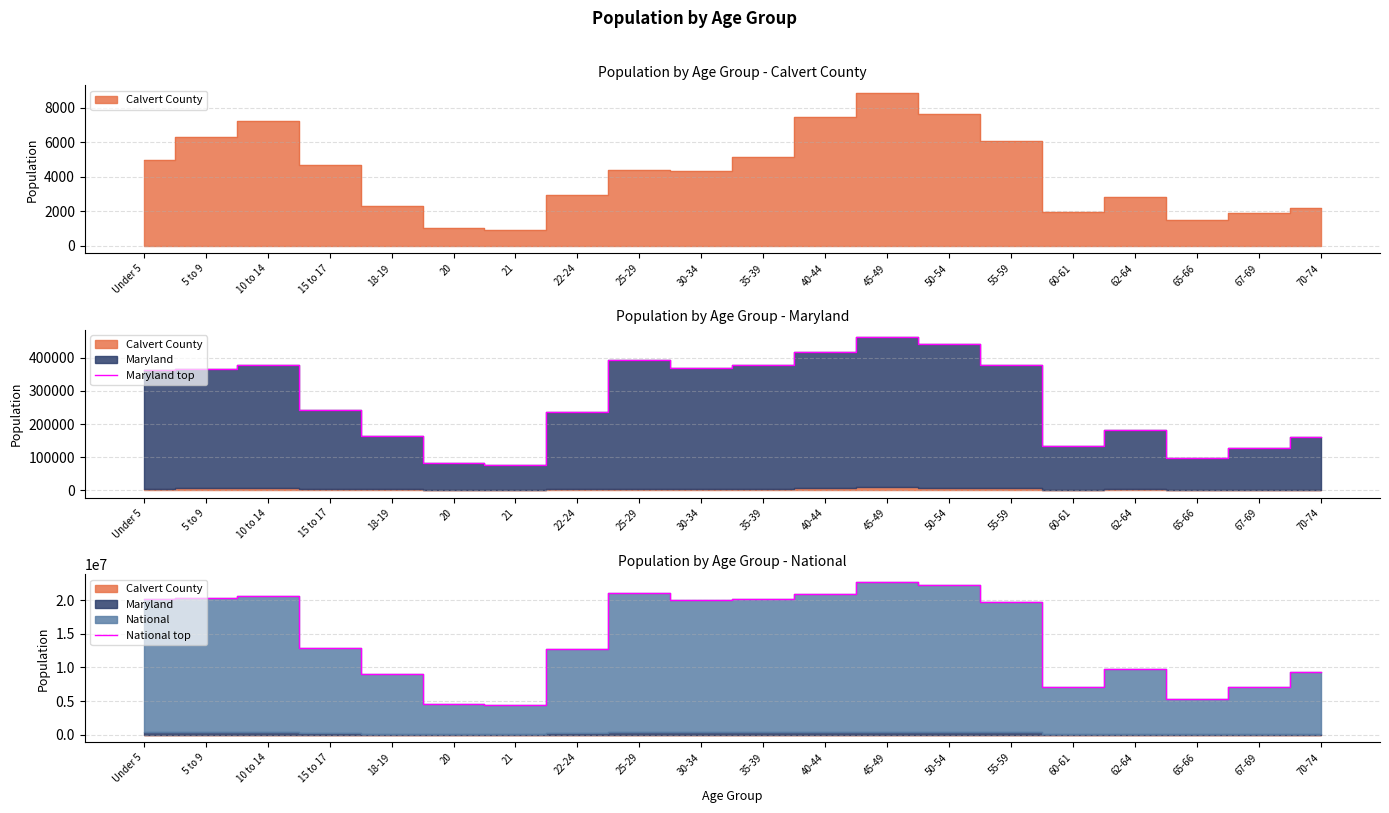

True or false: Maryland top has more than 2 interior local peaks.

True